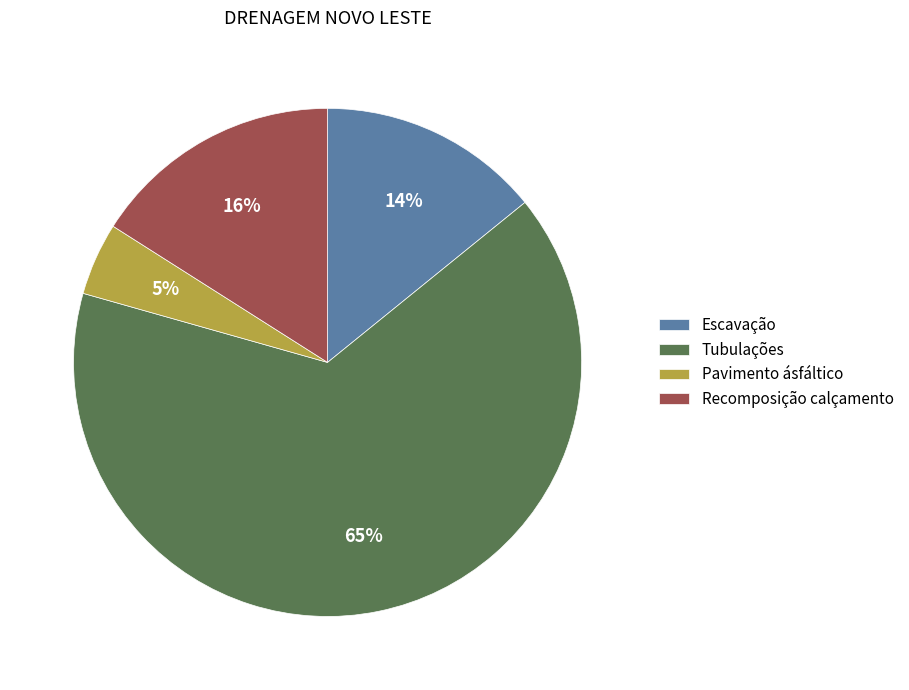

To the nearest percent, what portion does Tubulações represent?

65%